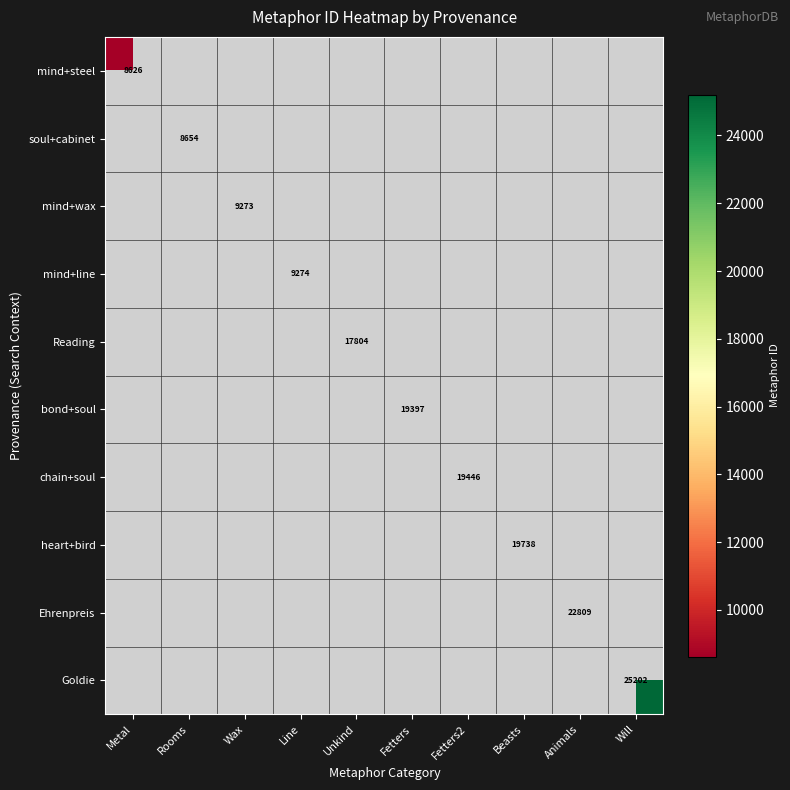

Which label corresponds to the smallest value in the chart?

Metal